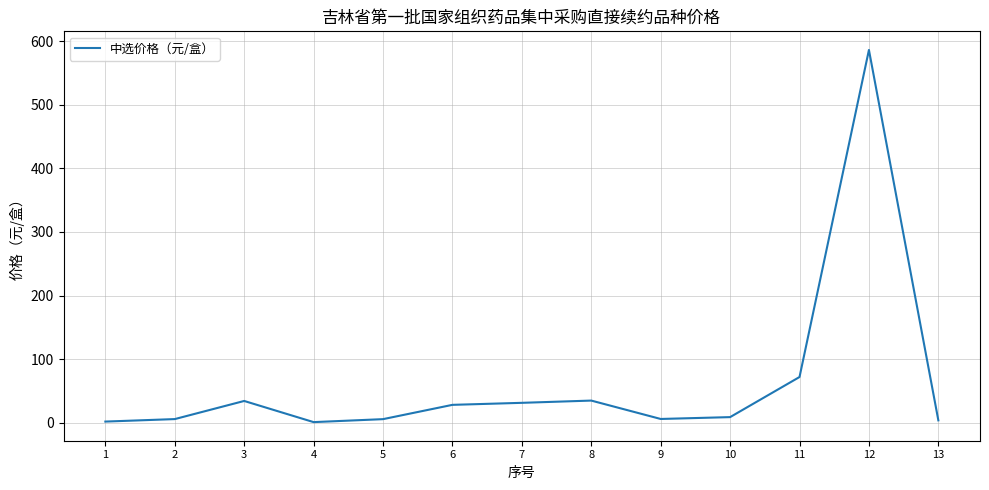

What is the average value?

62.9